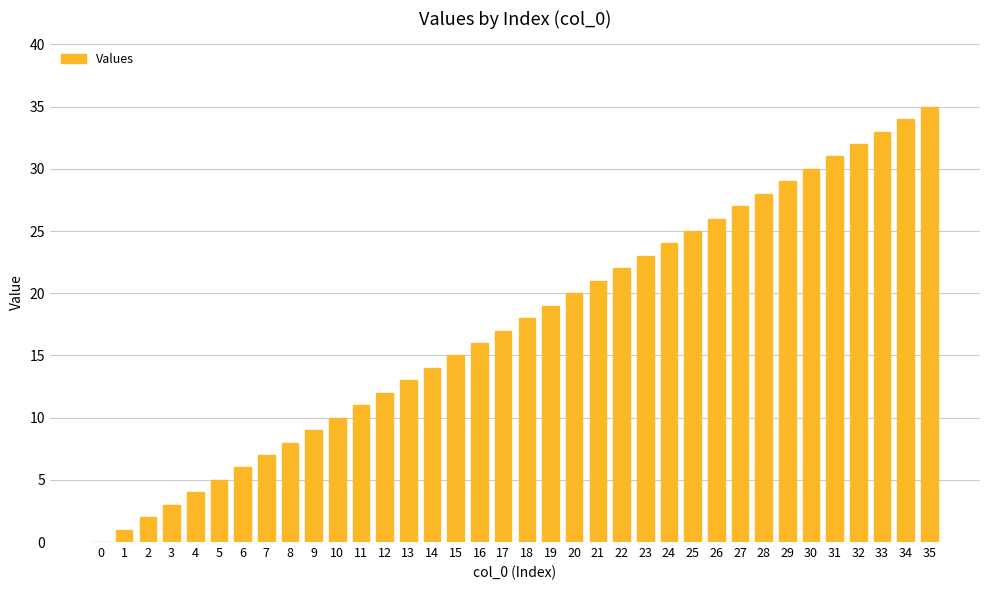

What is the difference between the values at 10 and 8?

2